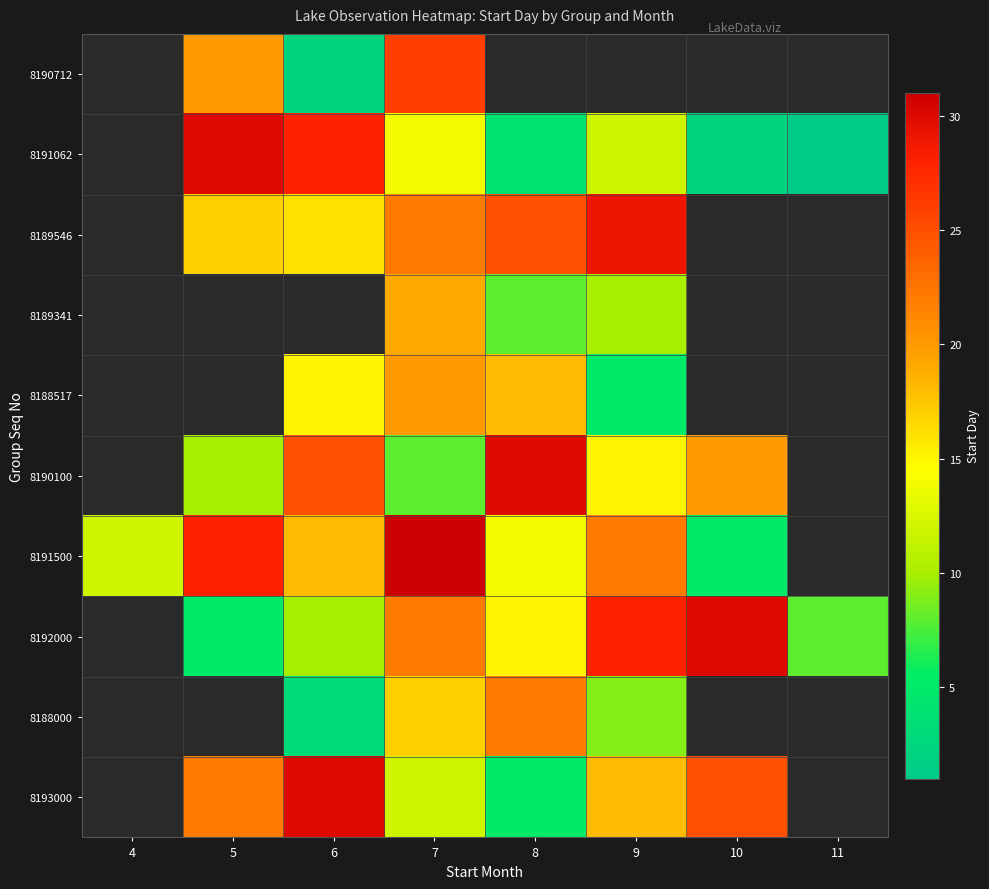

How many categories are shown in the chart?

8